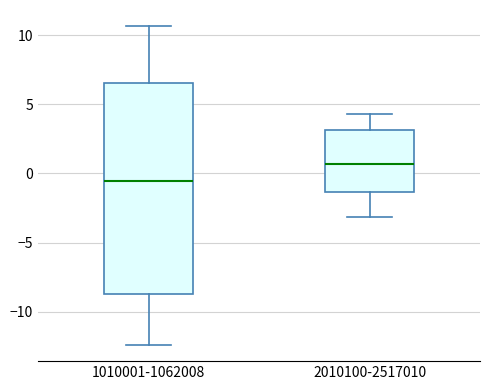

Reading left to right, transcribe this box plot: for each box, give where its median line is, the range the box spans, and where its two whiskers end, as read against the y-axis. The values are not printed on the chart, so give them approximately, as read against the axis.

1010001-1062008: median -0.5, box -8.5 to 6.5, whiskers -12.5 to 10.5
2010100-2517010: median 0.5, box -1.5 to 3.0, whiskers -3.0 to 4.5